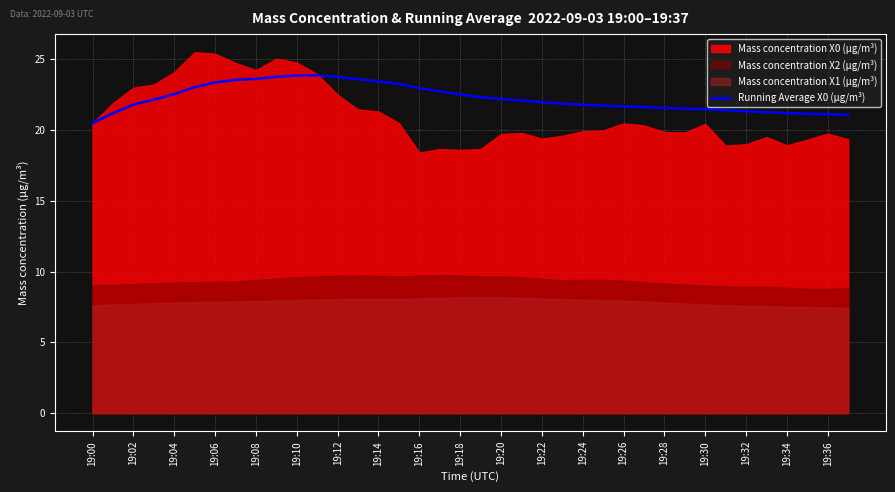

What value does the data have at 37?

21.1